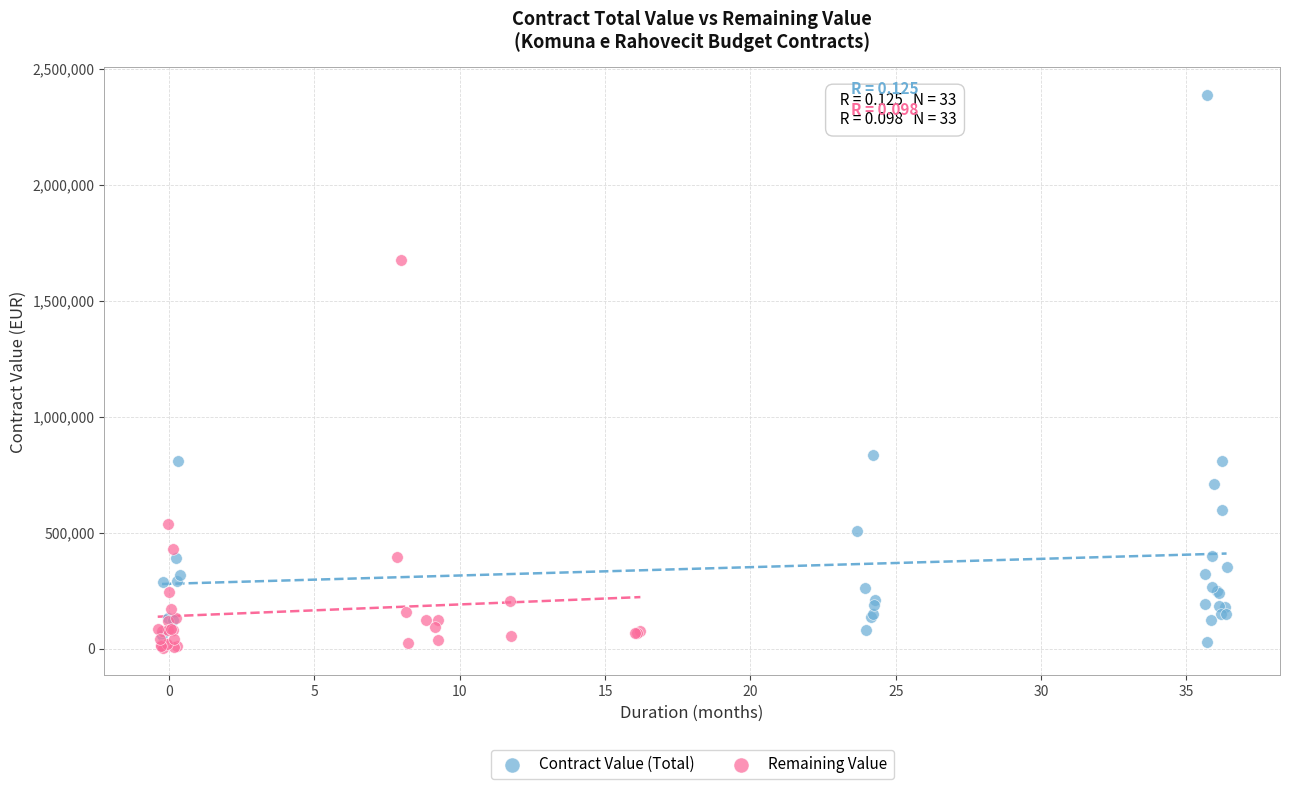

Which series reaches the maximum Y coordinate?

Contract Value (Total)